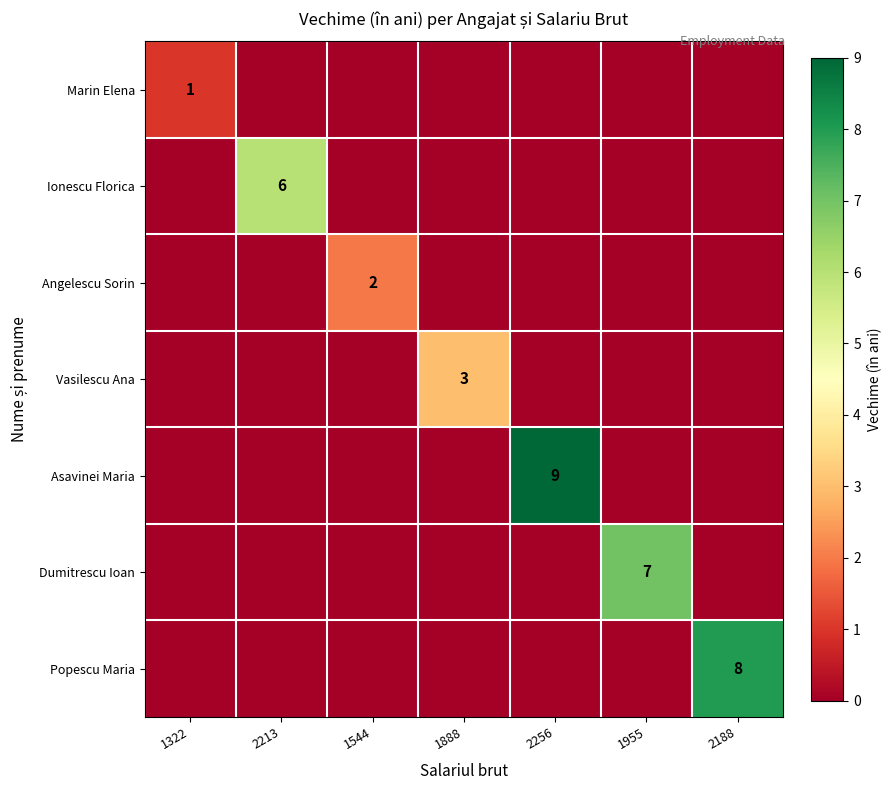

Rank the series at 1322 from highest to lowest value.

Marin Elena, Ionescu Florica, Angelescu Sorin, Vasilescu Ana, Asavinei Maria, Dumitrescu Ioan, Popescu Maria